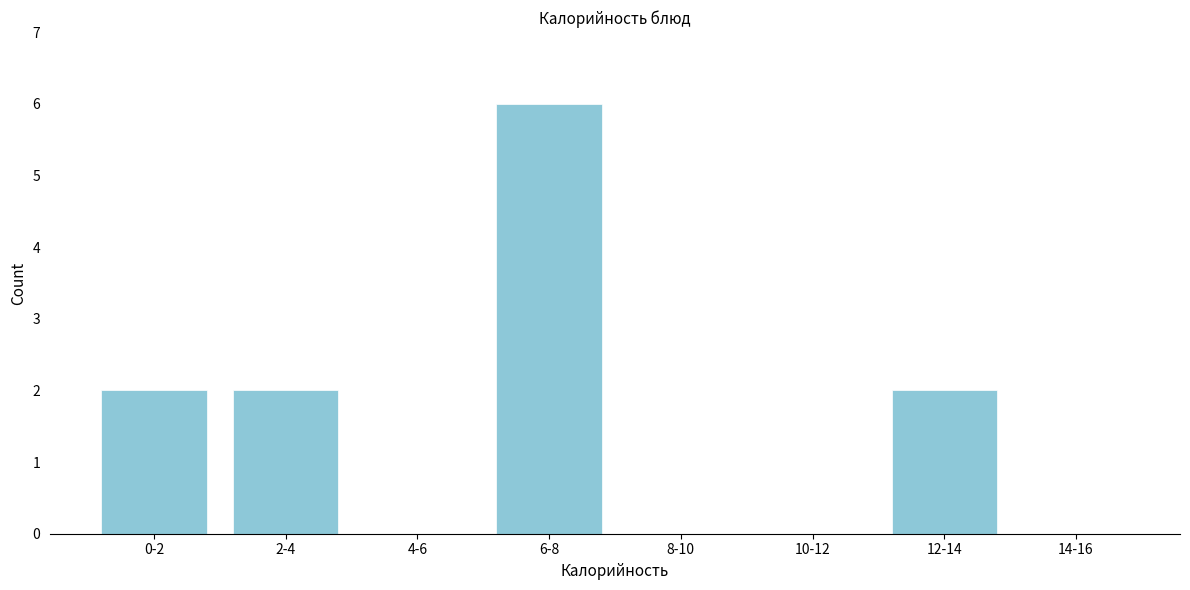

Reading right to left, what are all the values shown in this chart?

14-16=0	12-14=2	10-12=0	8-10=0	6-8=6	4-6=0	2-4=2	0-2=2